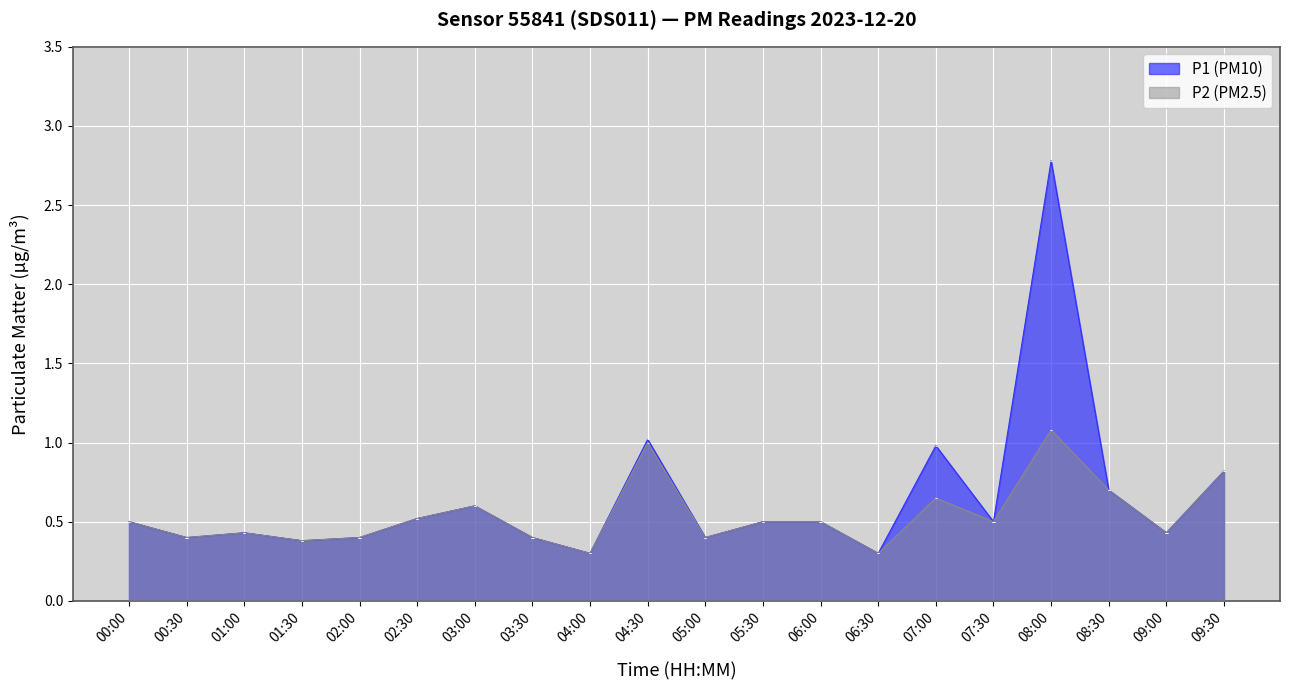

At which label is P2 closest to 0?

04:00